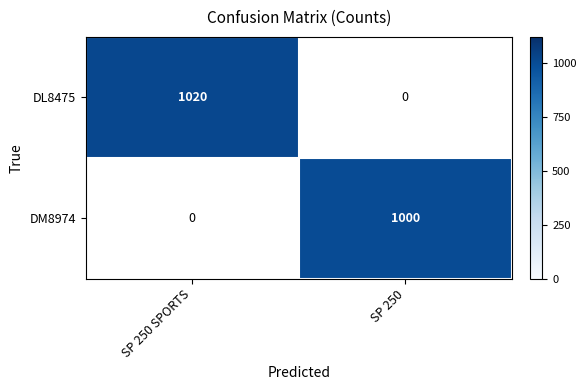

Rank the series by their maximum value, from highest to lowest.

DL8475, DM8974